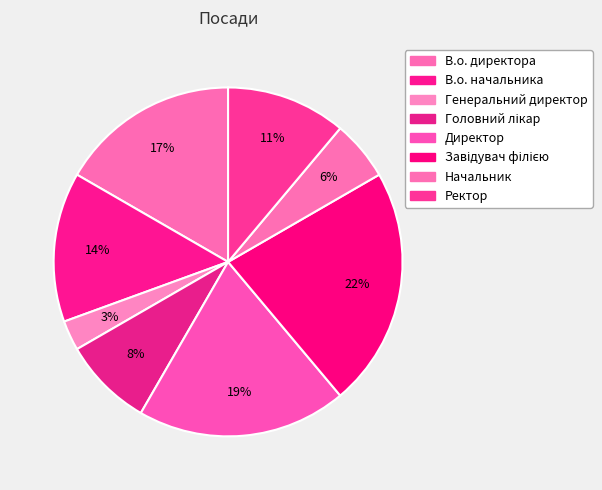

To the nearest percent, what portion does Ректор represent?

11%